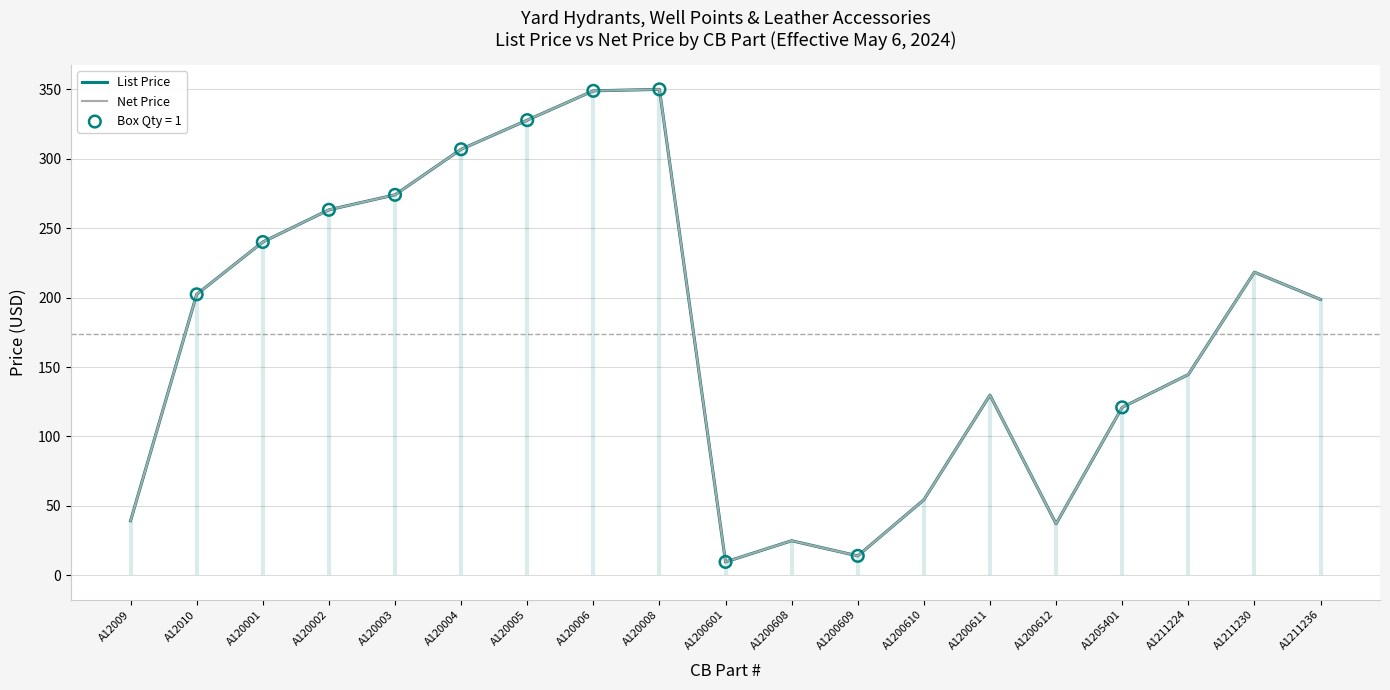

Is the value of List Price at A1200609 greater than the value of Net Price at A120001?

No